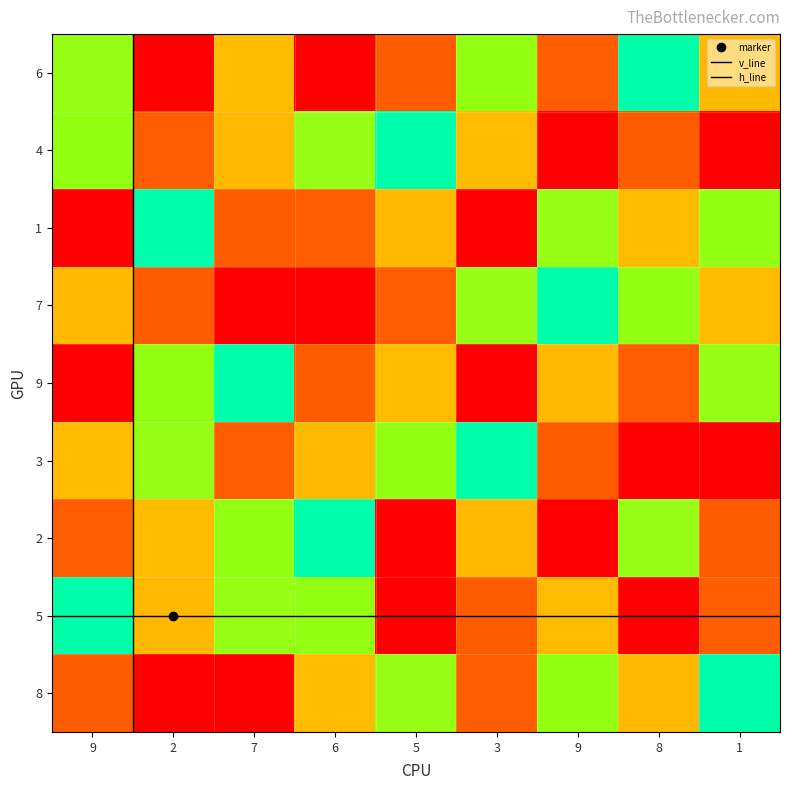

What is the highest value of the 4 series?

9